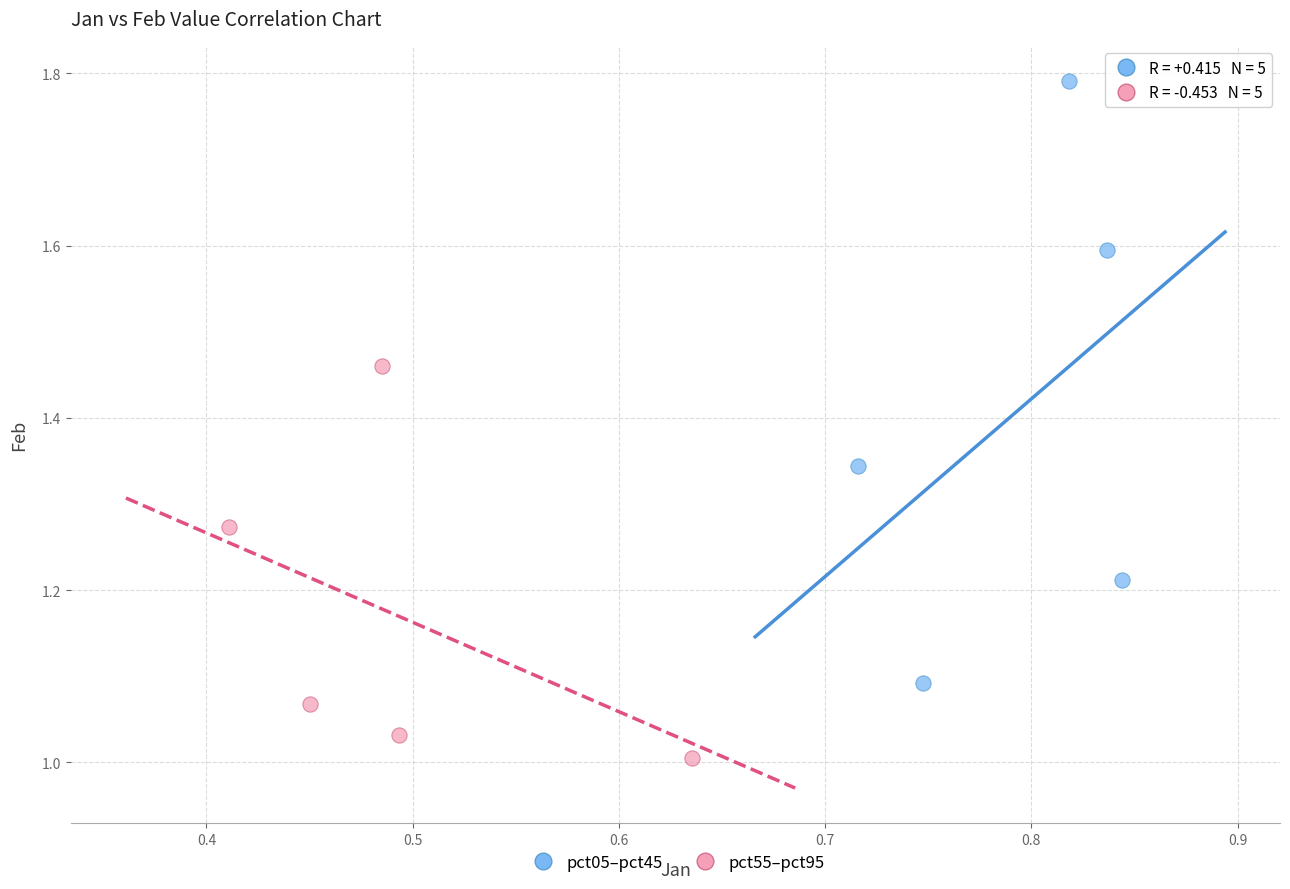

Which series contains the lowest Y value?

pct55–pct95